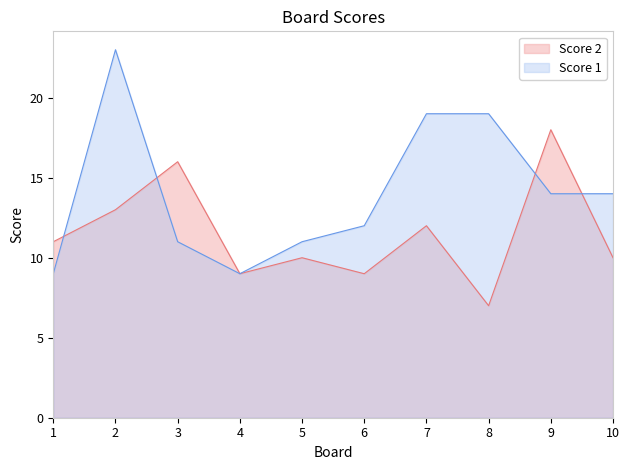

True or false: Score 2 and Score 1 cross at least once.

True